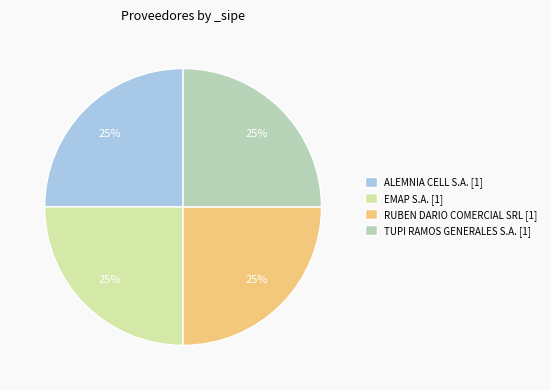

How many slices are in this pie chart?

4